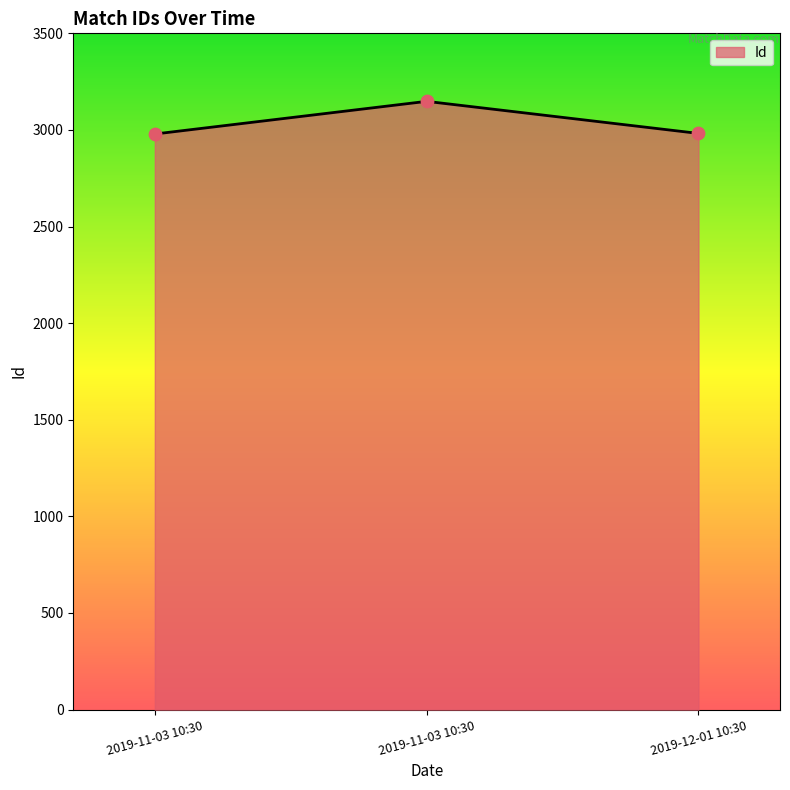

How many distinct data groups are displayed?

1